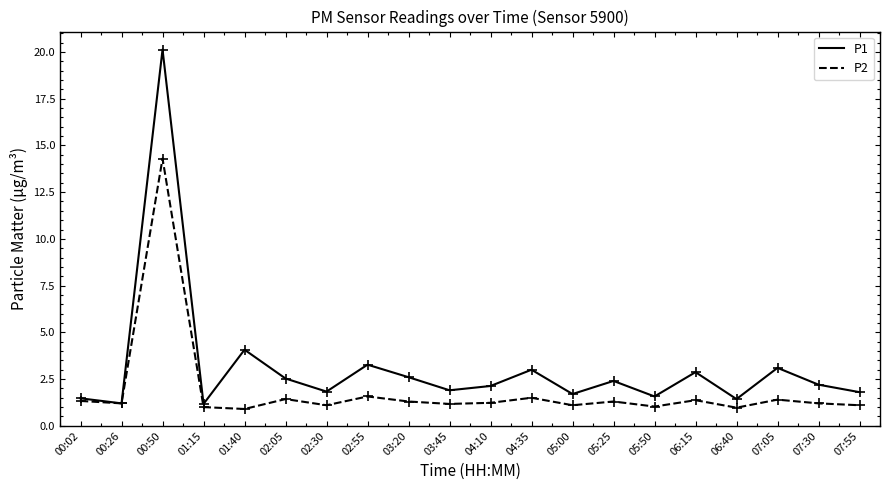

At how many categories does at least one series exceed 2?

11